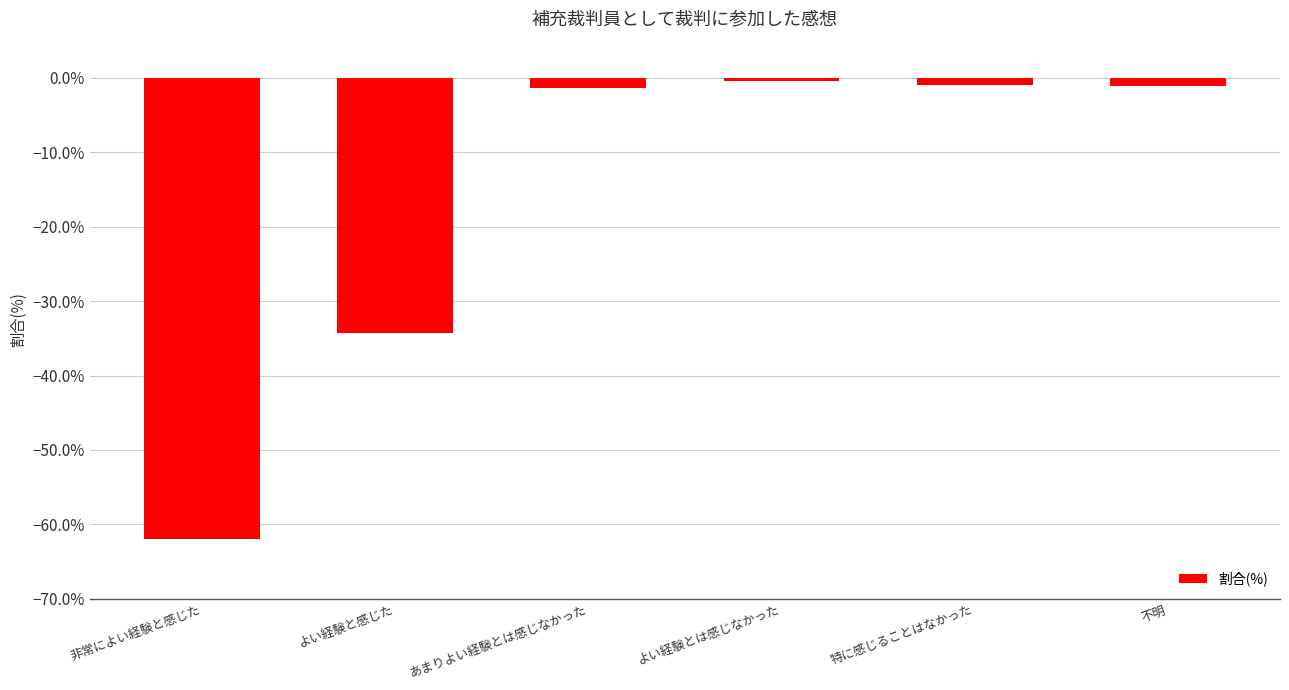

At which category does the chart reach its peak across all series?

よい経験とは感じなかった